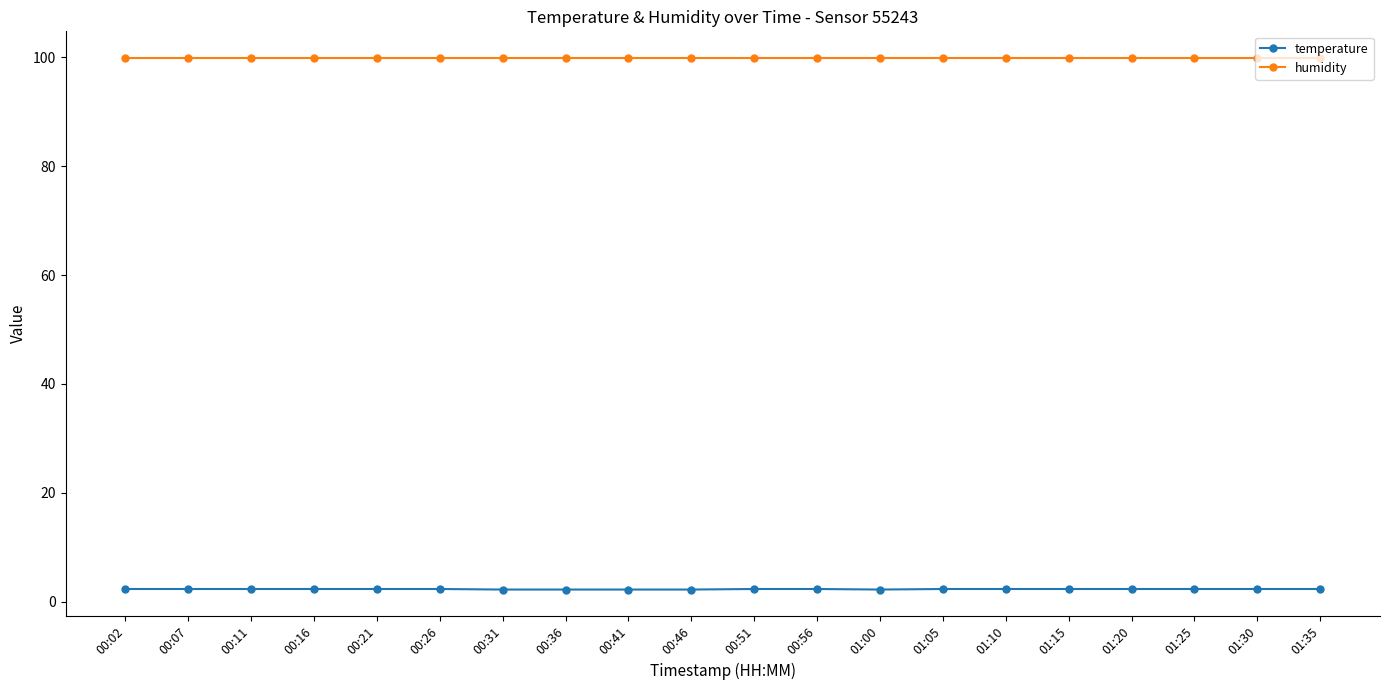

What is the smallest value displayed?

2.2